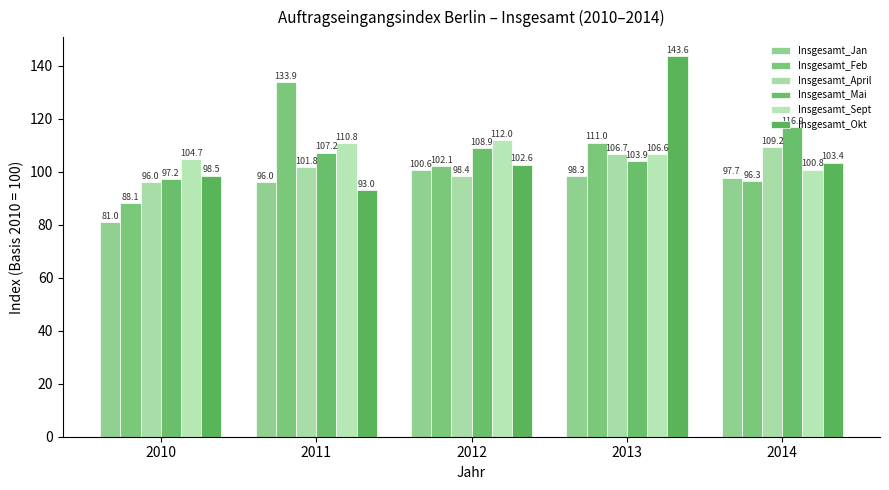

What is the sum of all Insgesamt_Mai values?

534.1